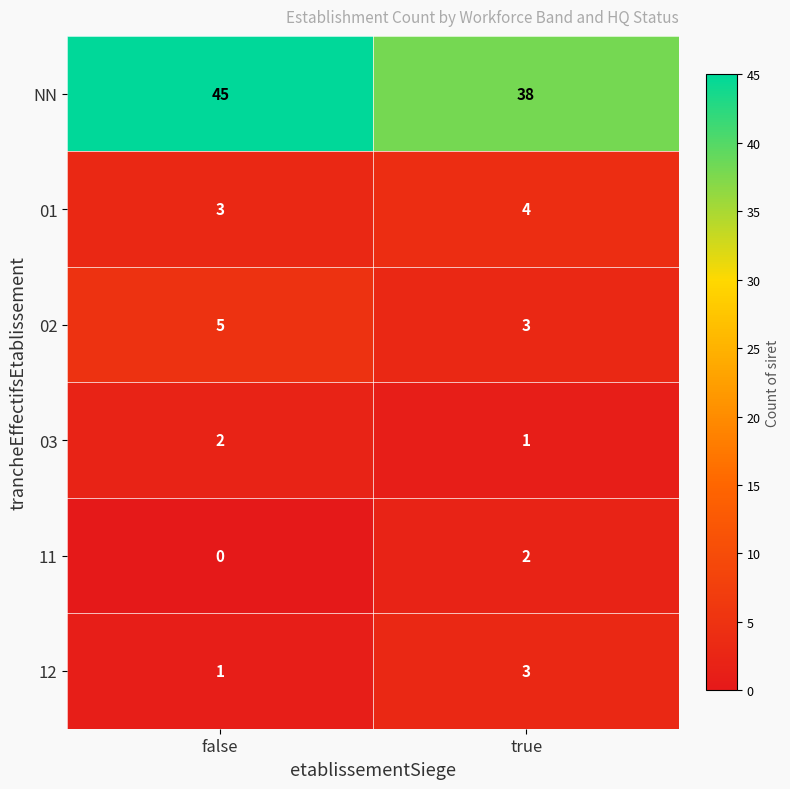

What is the sum of all 02 values?

8